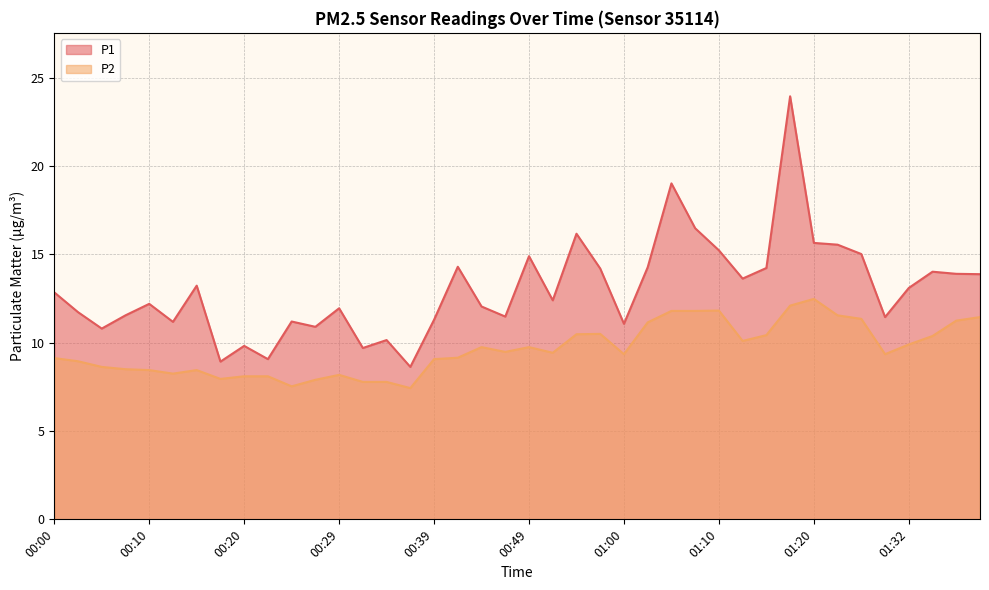

What is the sum of all P1 values?

521.1